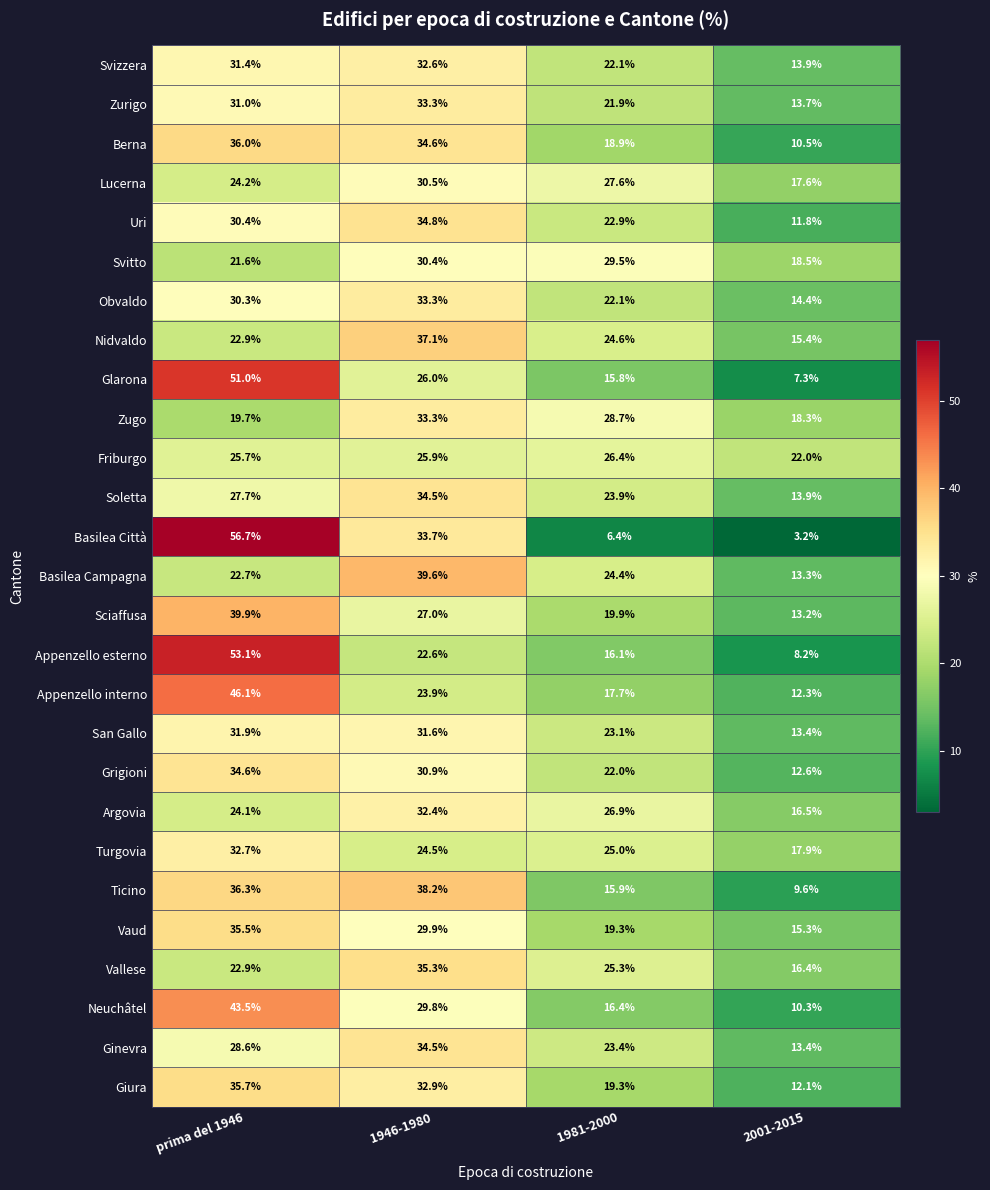

The value of Argovia at prima del 1946 is 13.7. True or false?

False